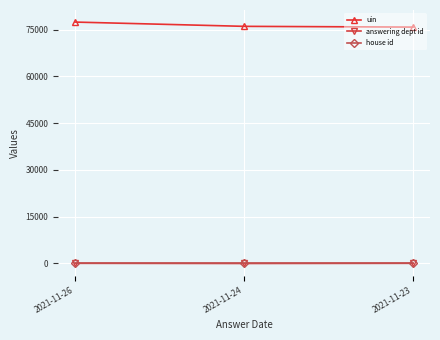

How many series are shown in this chart?

3